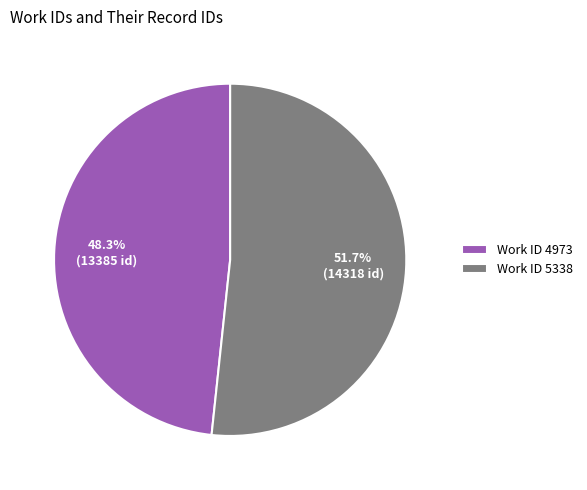

Is the sum of Work ID 4973 and Work ID 5338 greater than half?

Yes